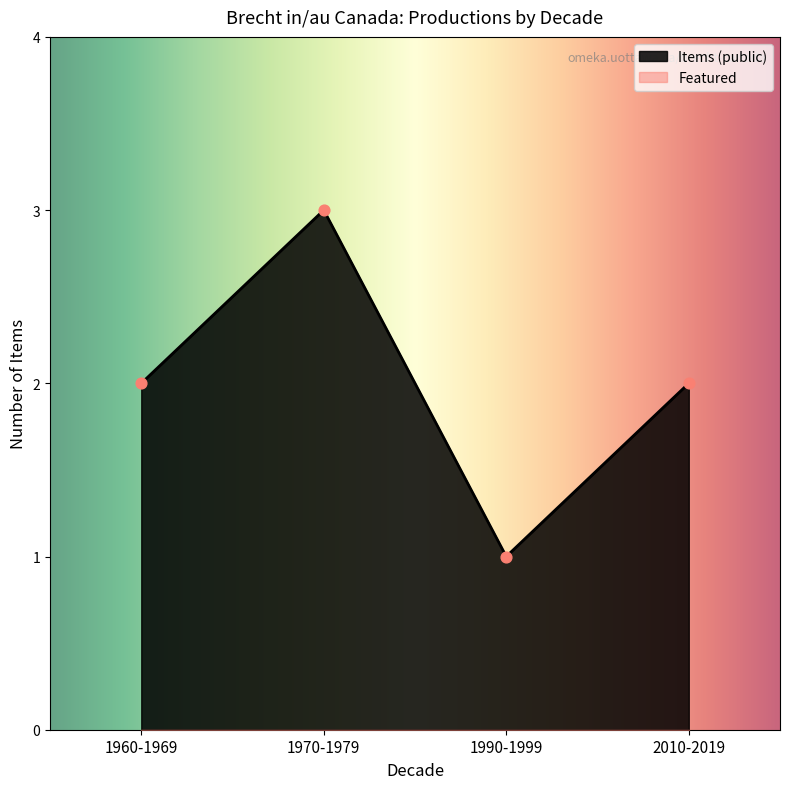

Which series reaches the maximum Y coordinate?

Items per Decade